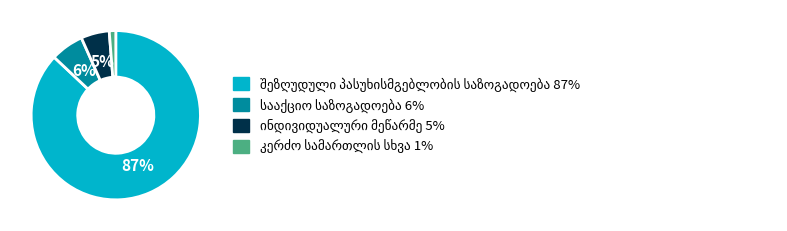

Is there any slice that represents more than half of the pie?

Yes